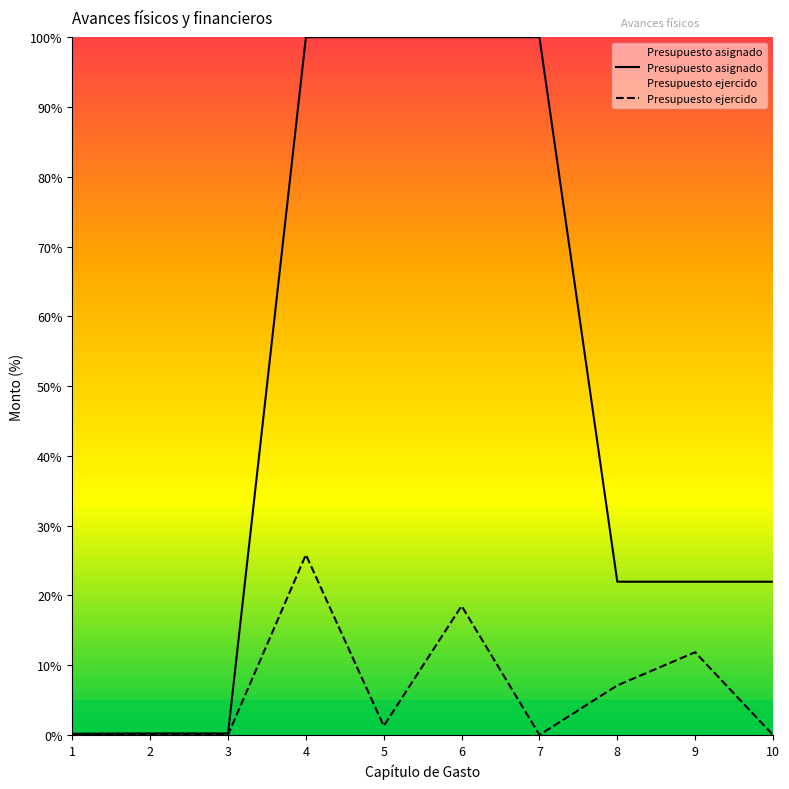

Which series changed the most between 1 and 8?

Presupuesto asignado